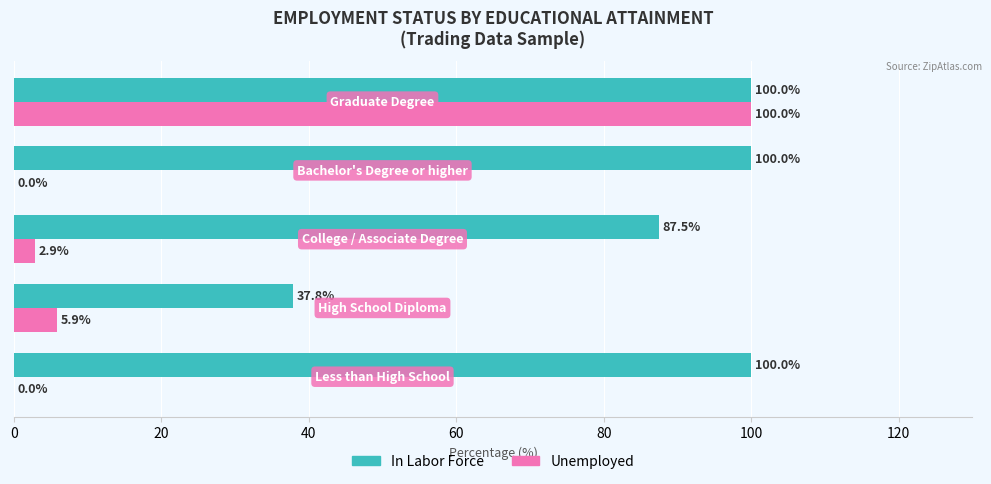

What is the sum of all In Labor Force values?

425.3